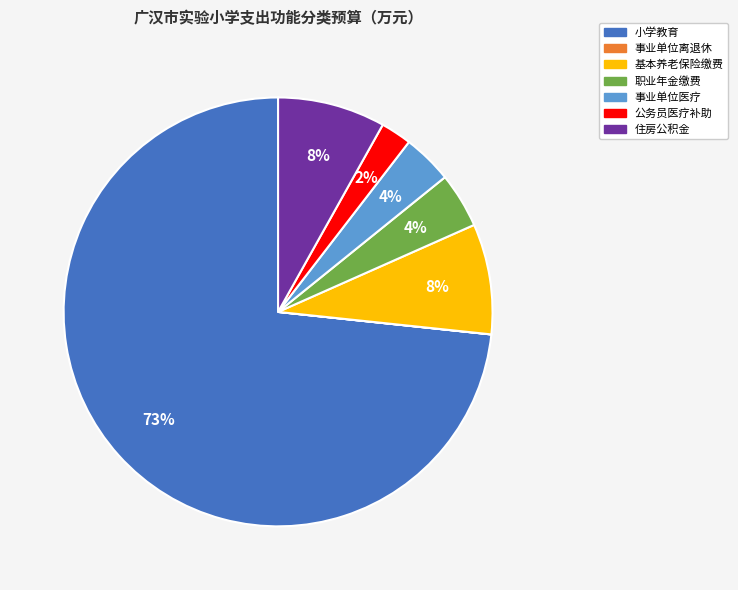

To the nearest percent, what is the average slice percentage?

14%